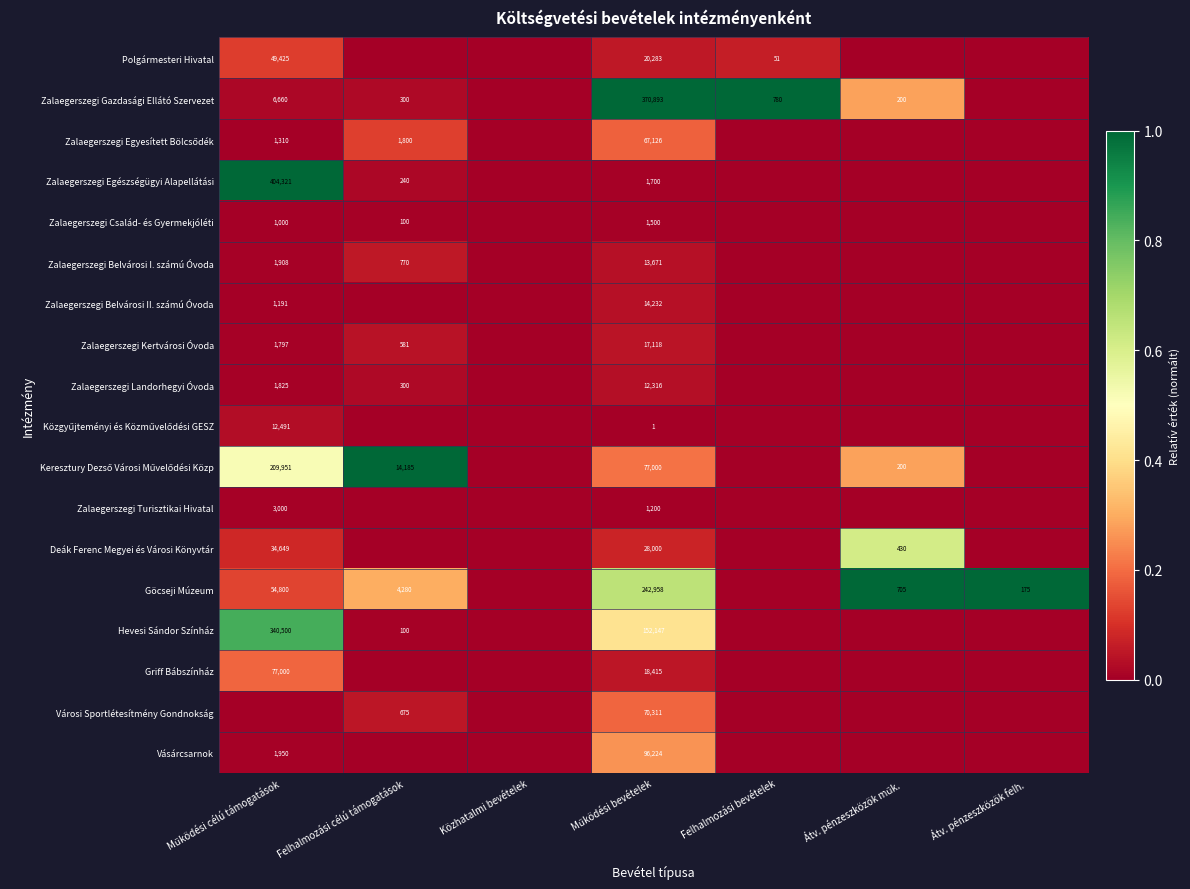

Is it true that Hevesi Sándor Színház equals 100 at Felhalmozási célú támogatások?

True